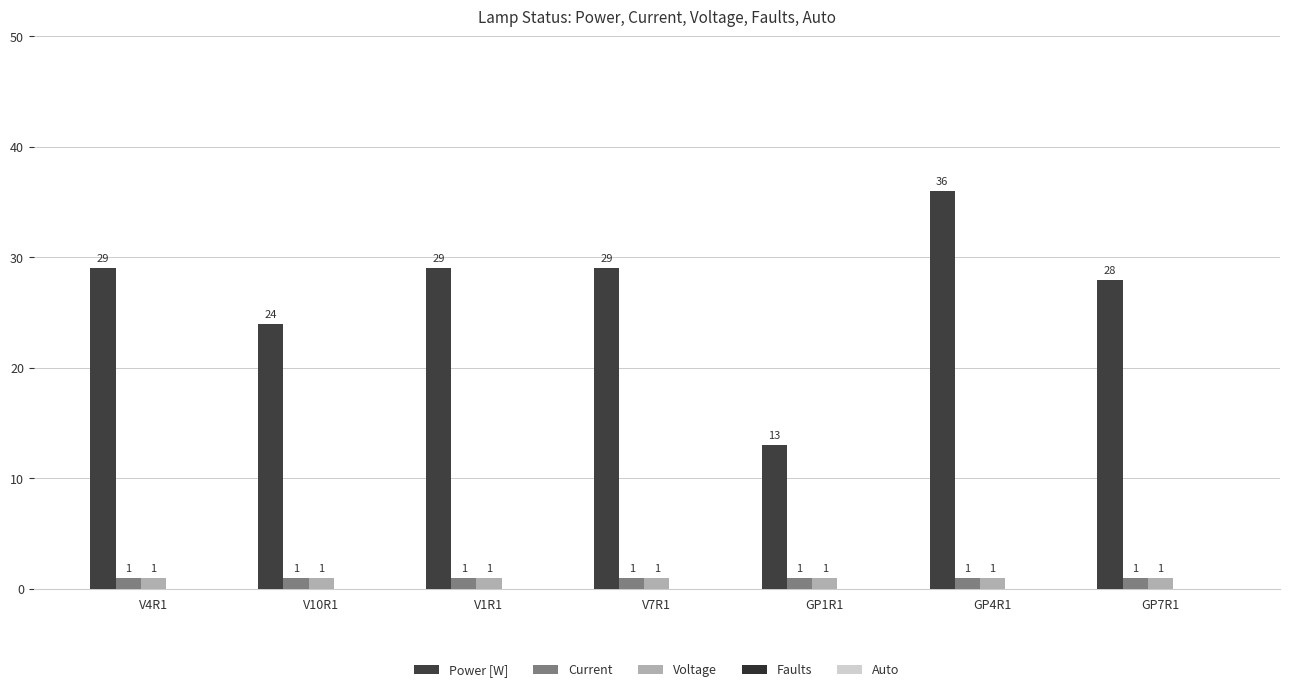

How many series are shown in this chart?

3